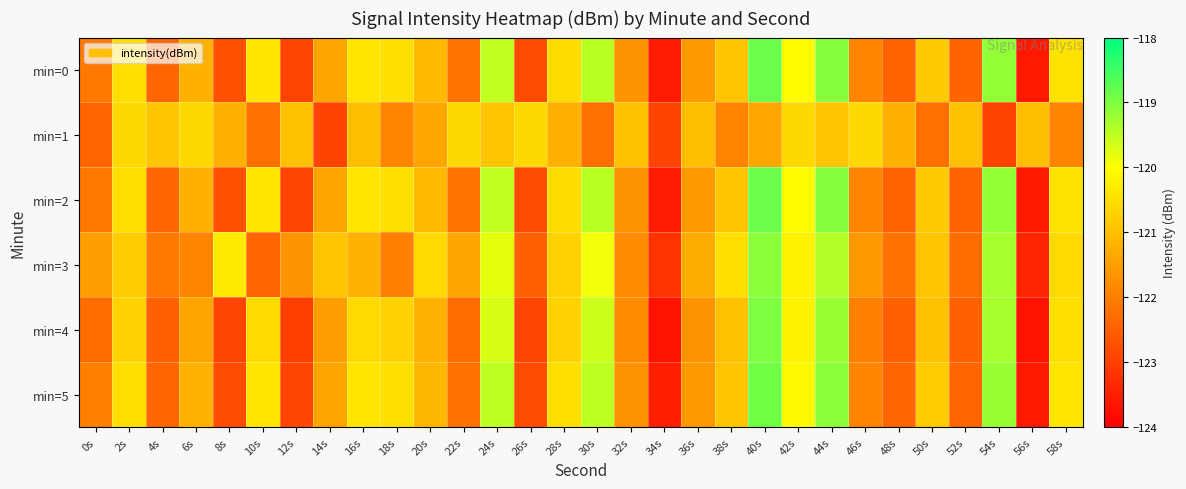

At 28s, list the series in order from largest to smallest.

min=5, min=0, min=2, min=3, min=4, min=1